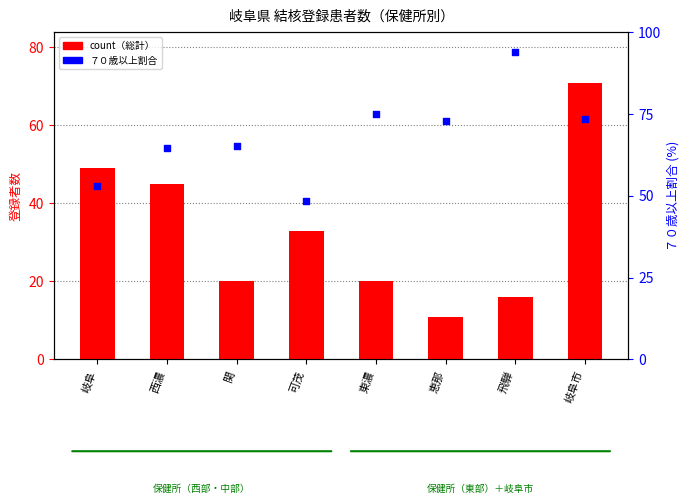

Which series has the widest spread of Y values?

count